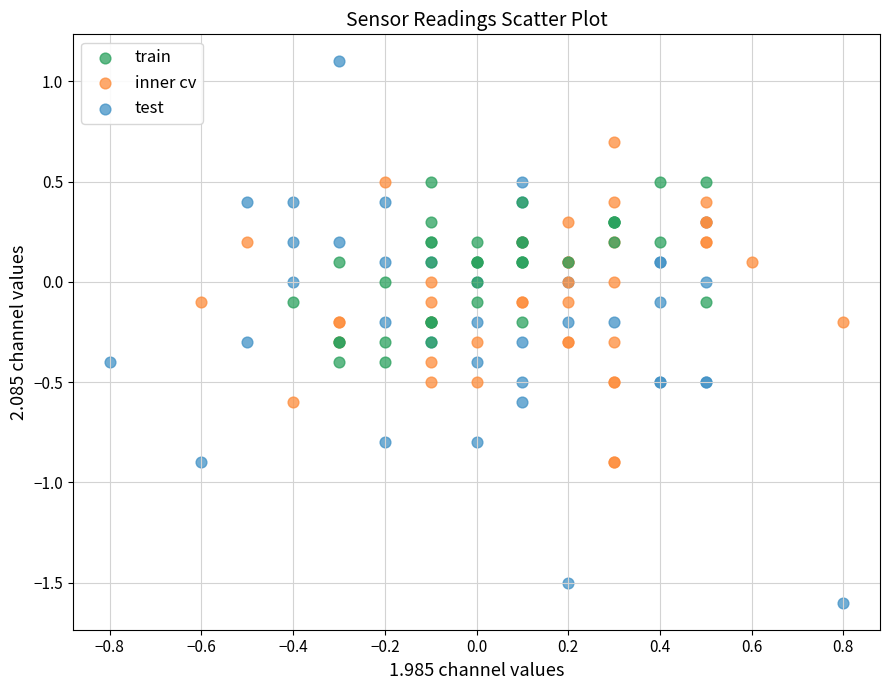

Which series has the largest Y range (max minus min)?

test